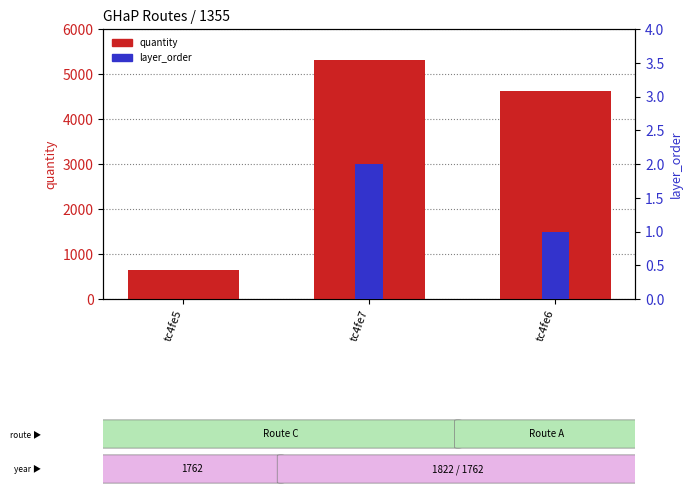

What is the label of the 1st bar from the left?

tc4fe5